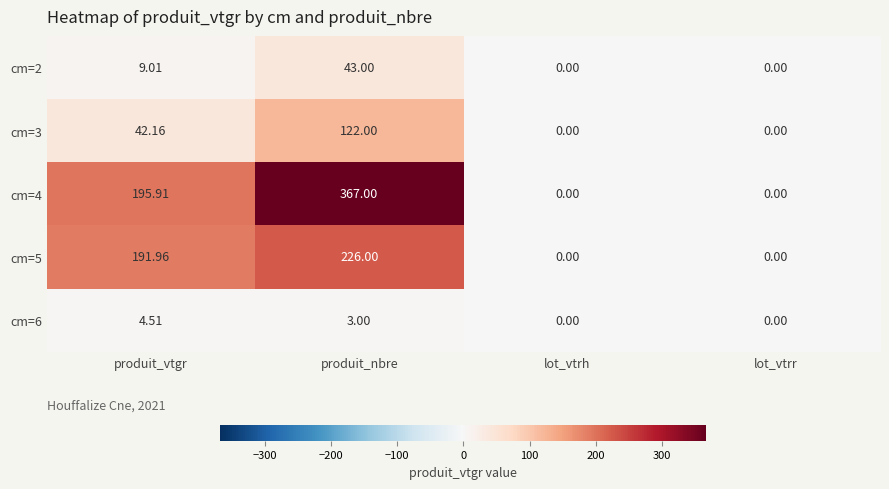

At which category does the chart reach its peak across all series?

produit_nbre